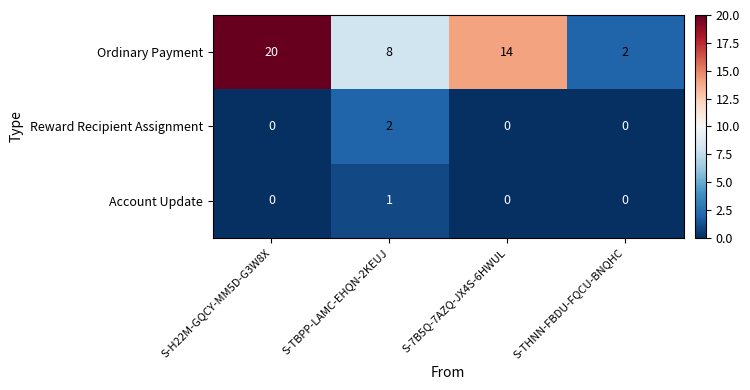

What is the greatest value displayed?

20